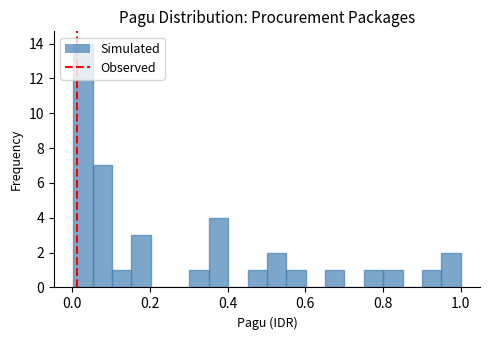

Read against the x-axis, roughly where is the centre of the tallest bar?

0.02